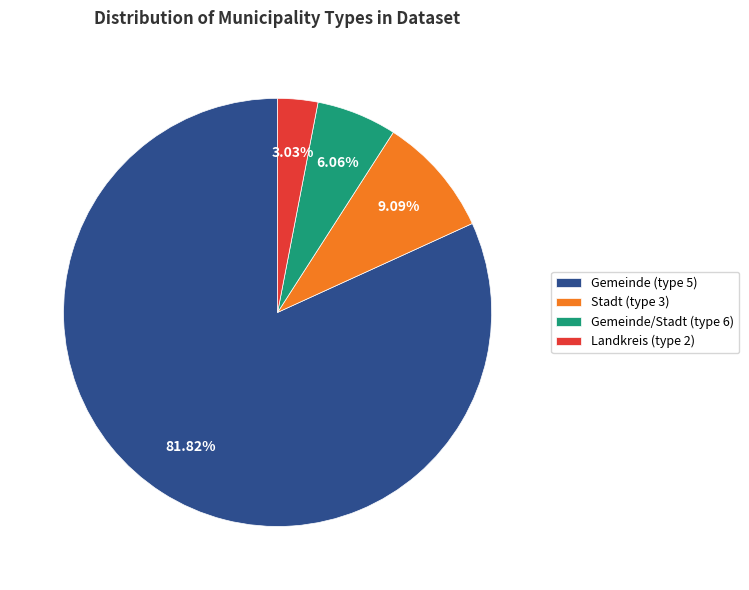

How many segments does this pie chart have?

4